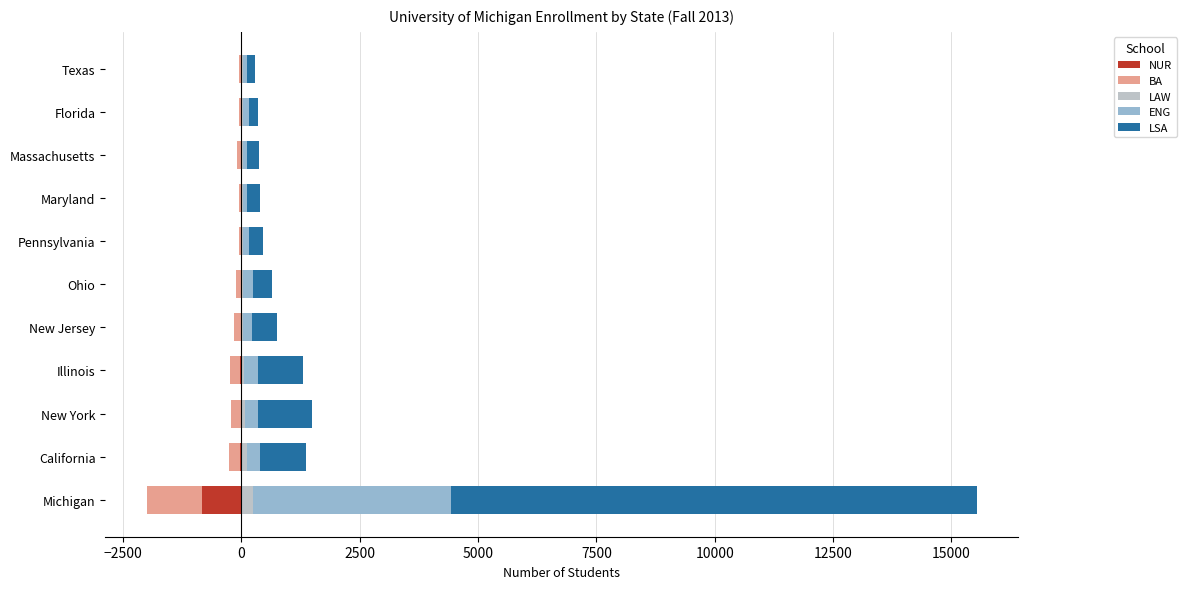

The value of NUR at Massachusetts is -3. True or false?

False